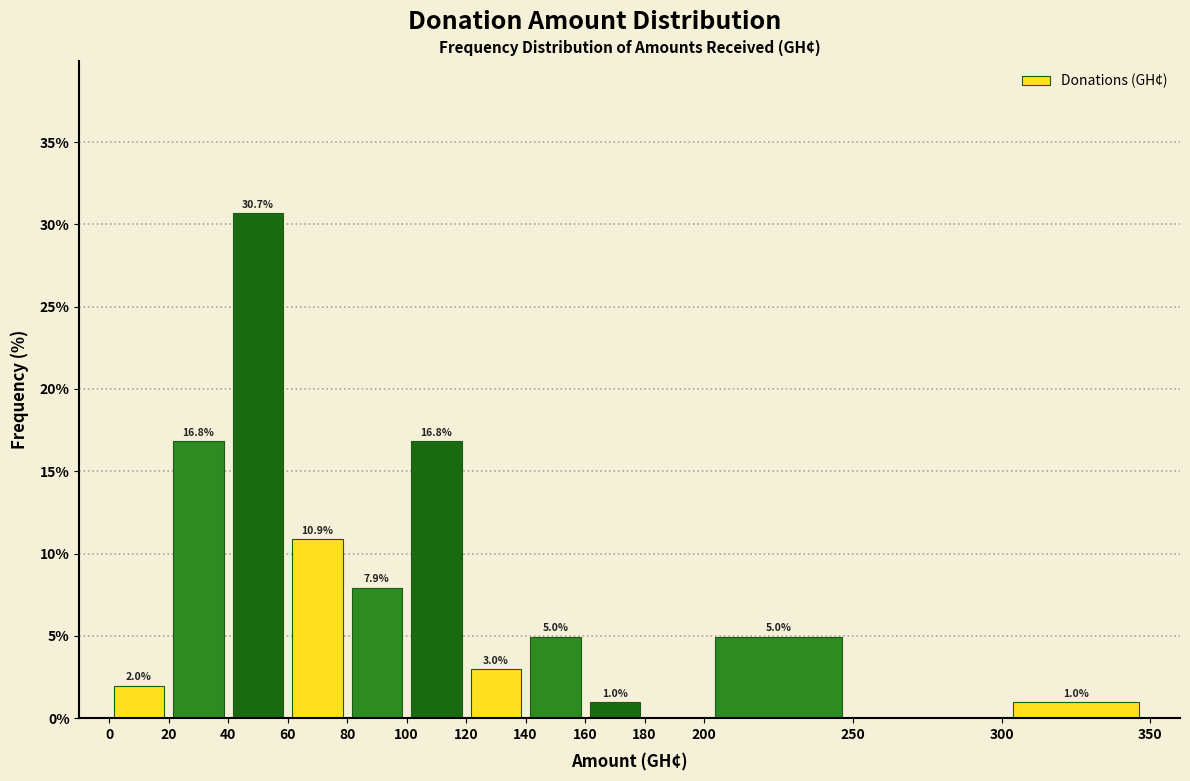

Over which range of the x-axis is the bar tallest?

40 to 60